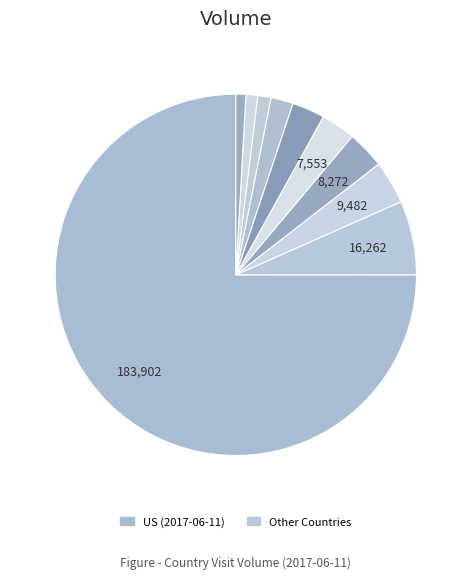

How many segments does this pie chart have?

10